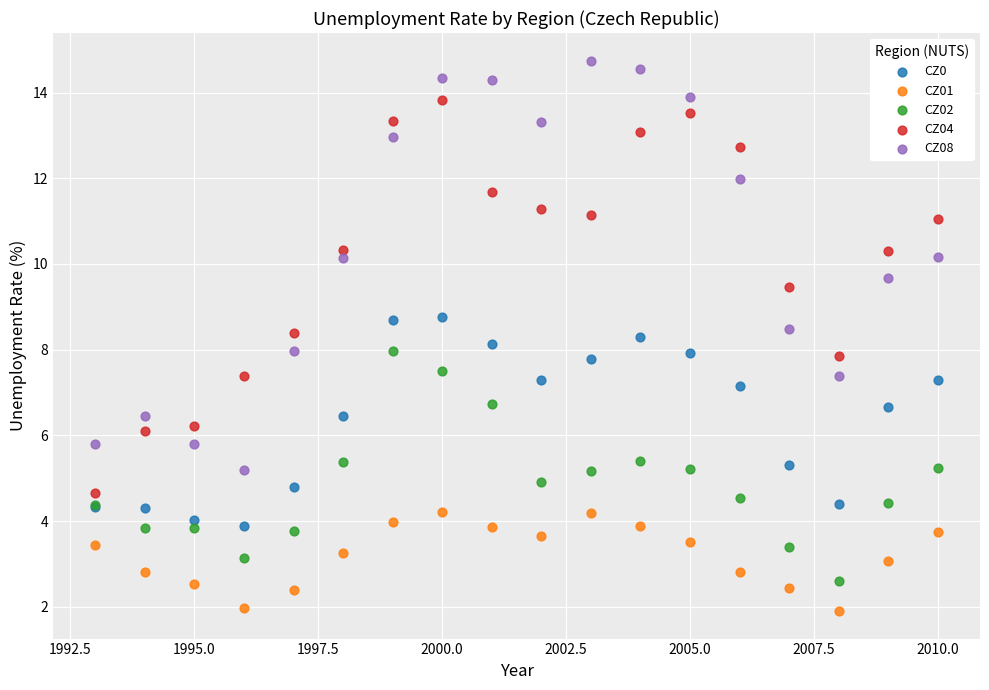

Which series has the largest Y range (max minus min)?

CZ08